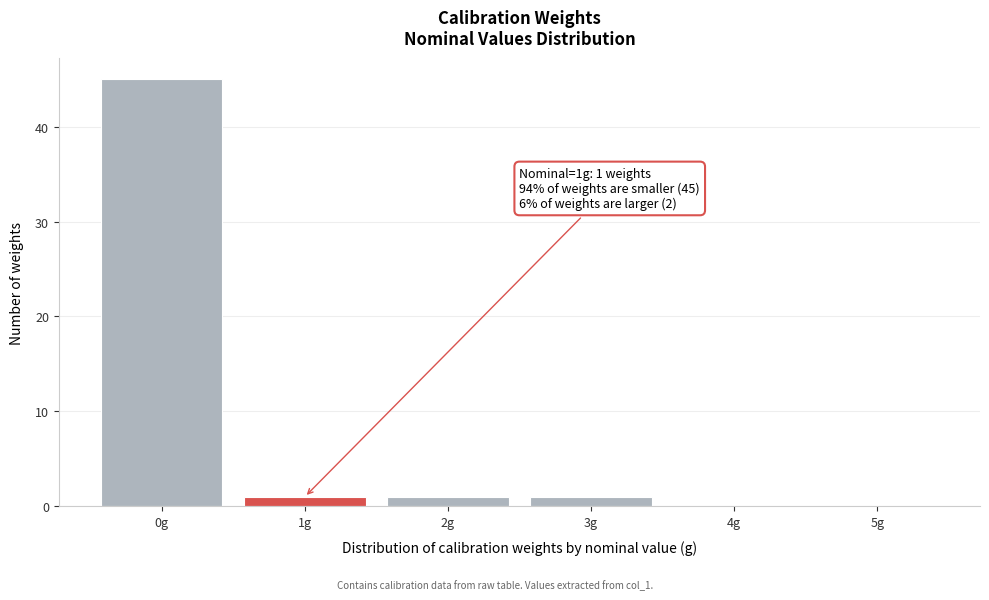

Reading left to right, extract all data points from this chart.

0g=45	1g=1	2g=1	3g=1	4g=0	5g=0